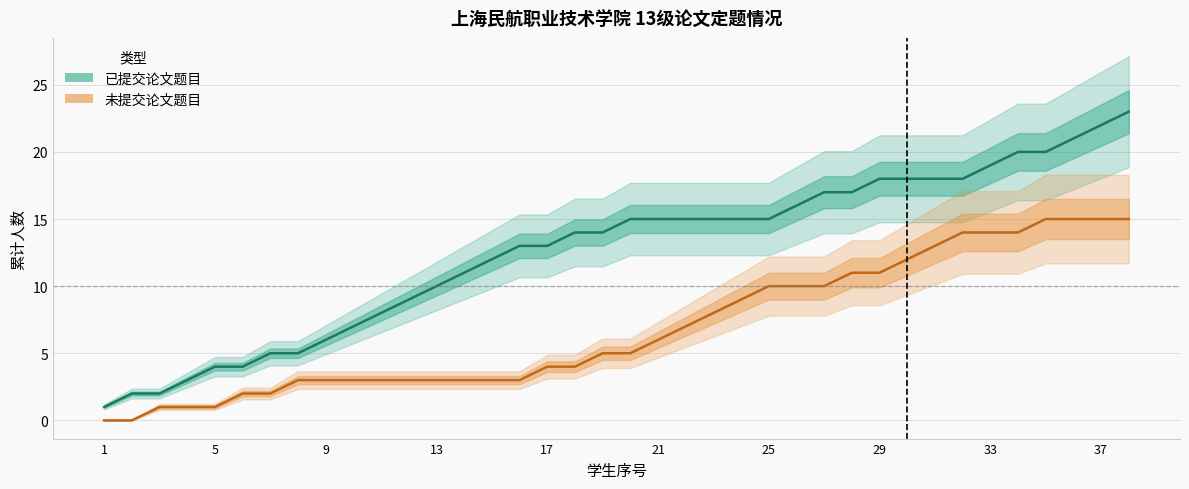

True or false: 已提交论文题目 (累计) and 未提交论文题目 (累计) intersect in this chart.

False